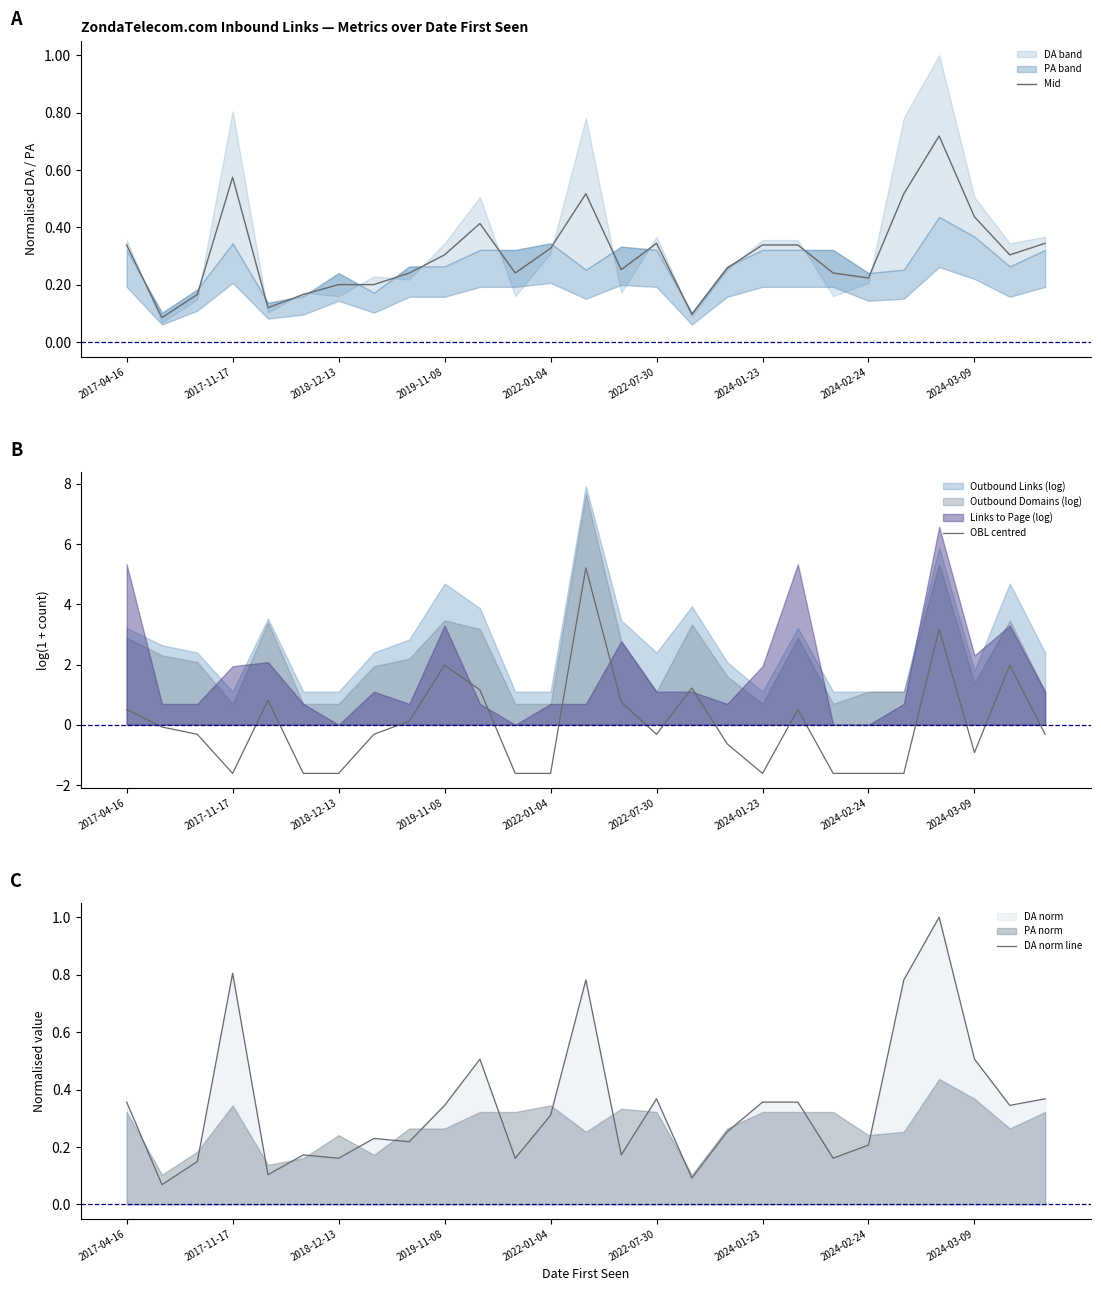

How many categories are shown in the chart?

27